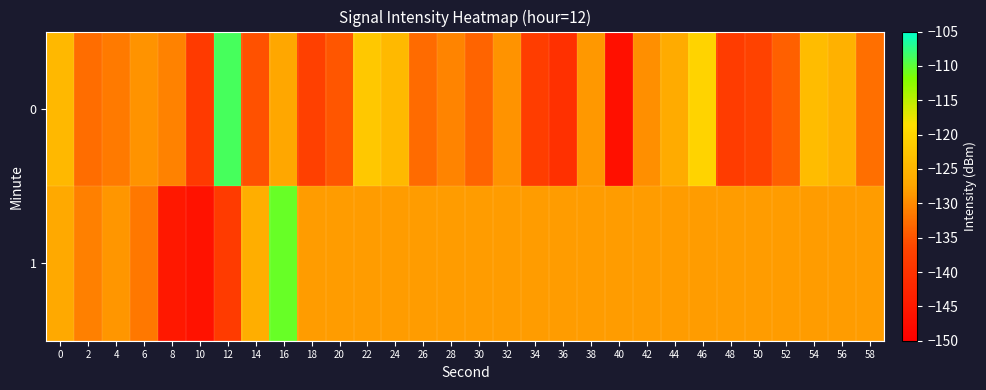

At which category is the sum across all series the highest?

16